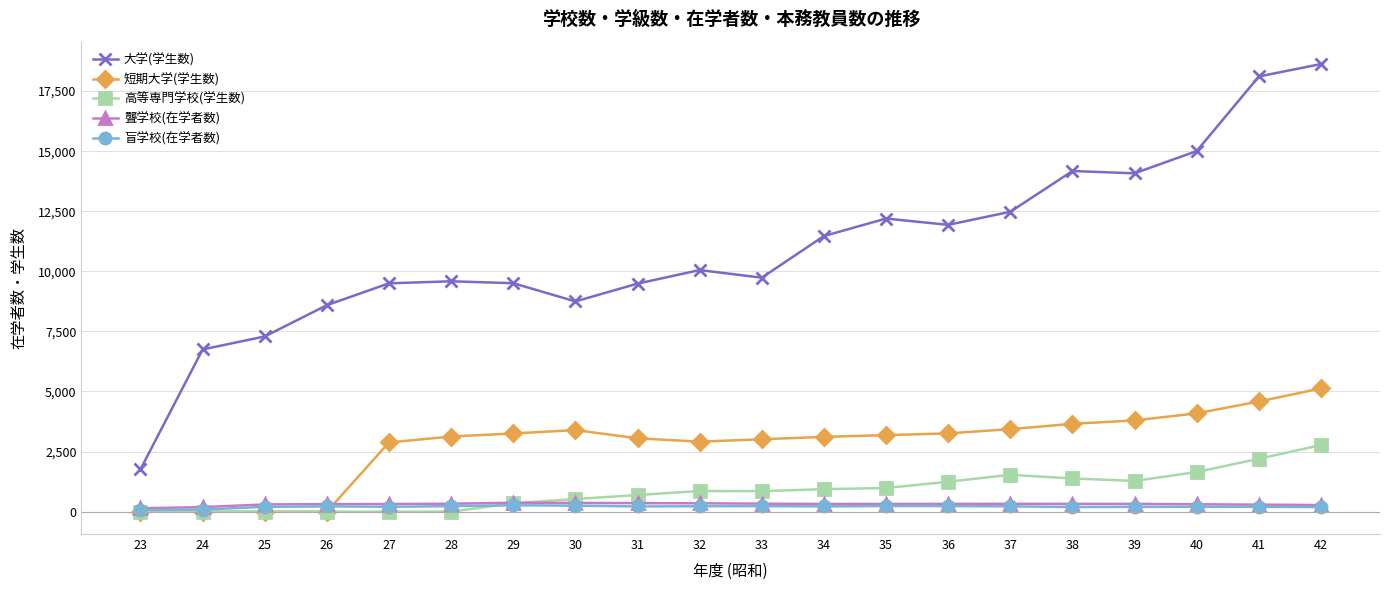

At which category is the sum across all series the highest?

42